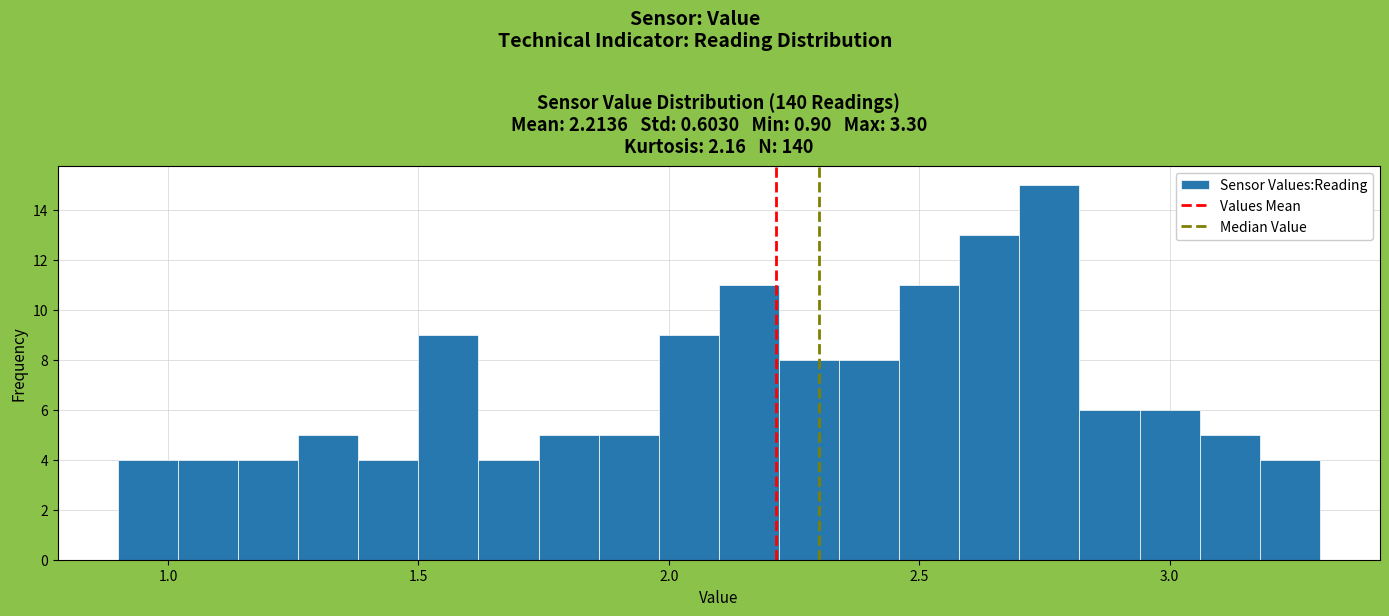

Read against the x-axis, roughly where is the centre of the tallest bar?

2.75